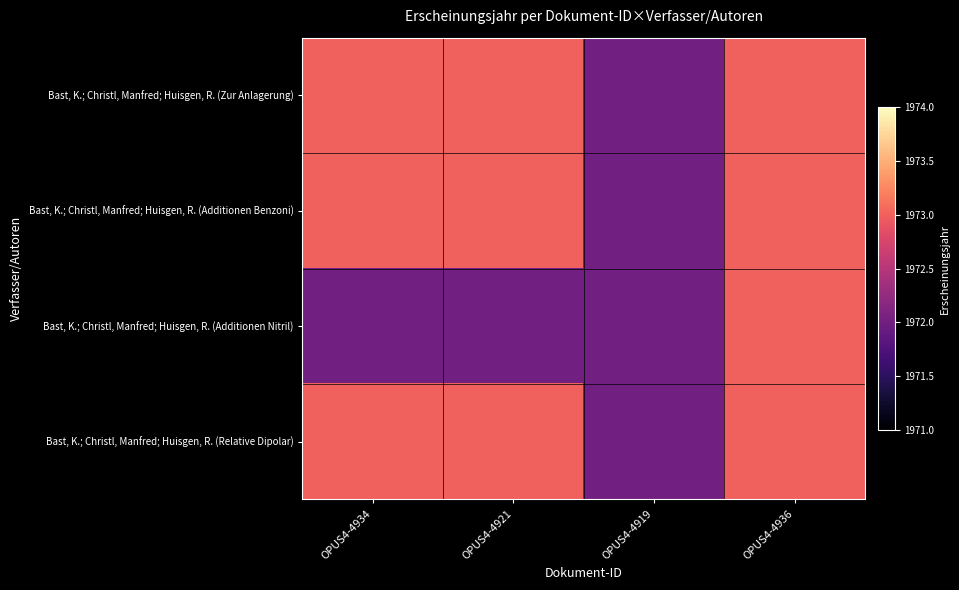

Which series changed the most between OPUS4-4921 and OPUS4-4936?

Bast, K.; Christl, Manfred; Huisgen, R. (Additionen Nitril)